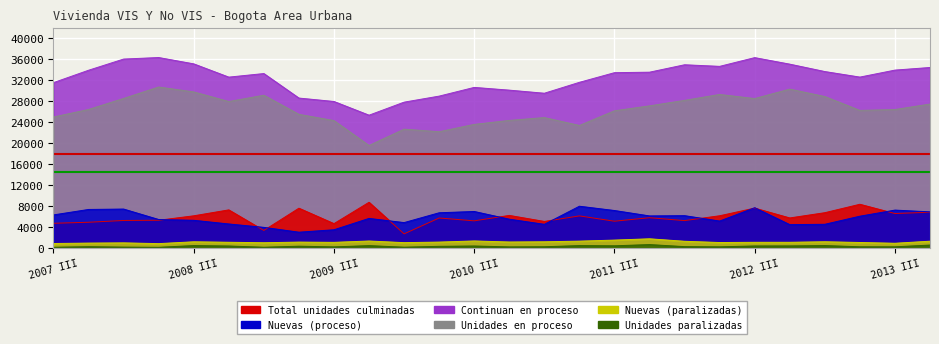

What position from the right is 2012 I?

8